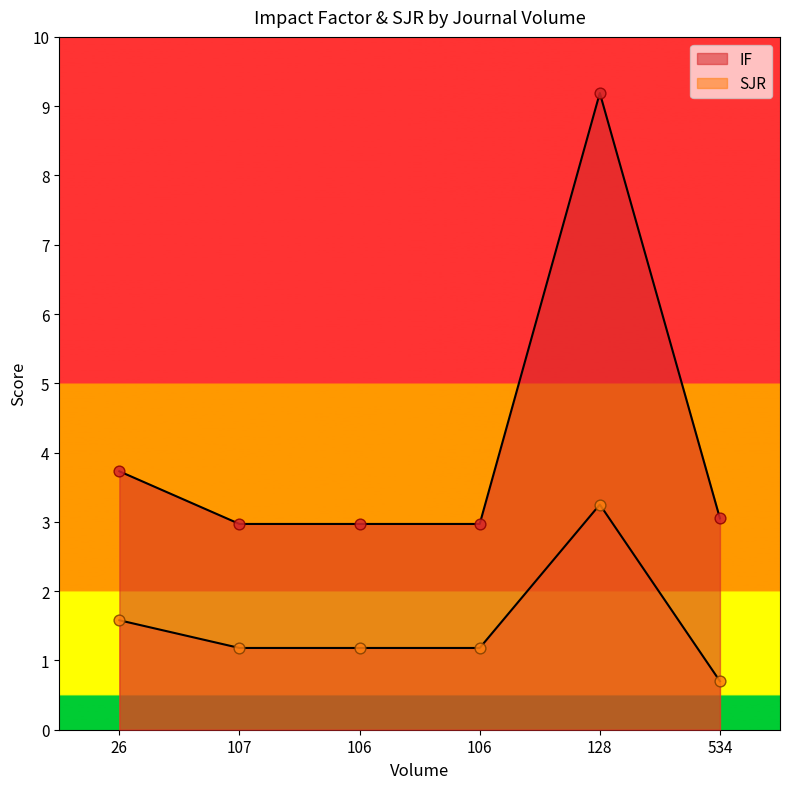

What is the total value across all series at 107?

4.2